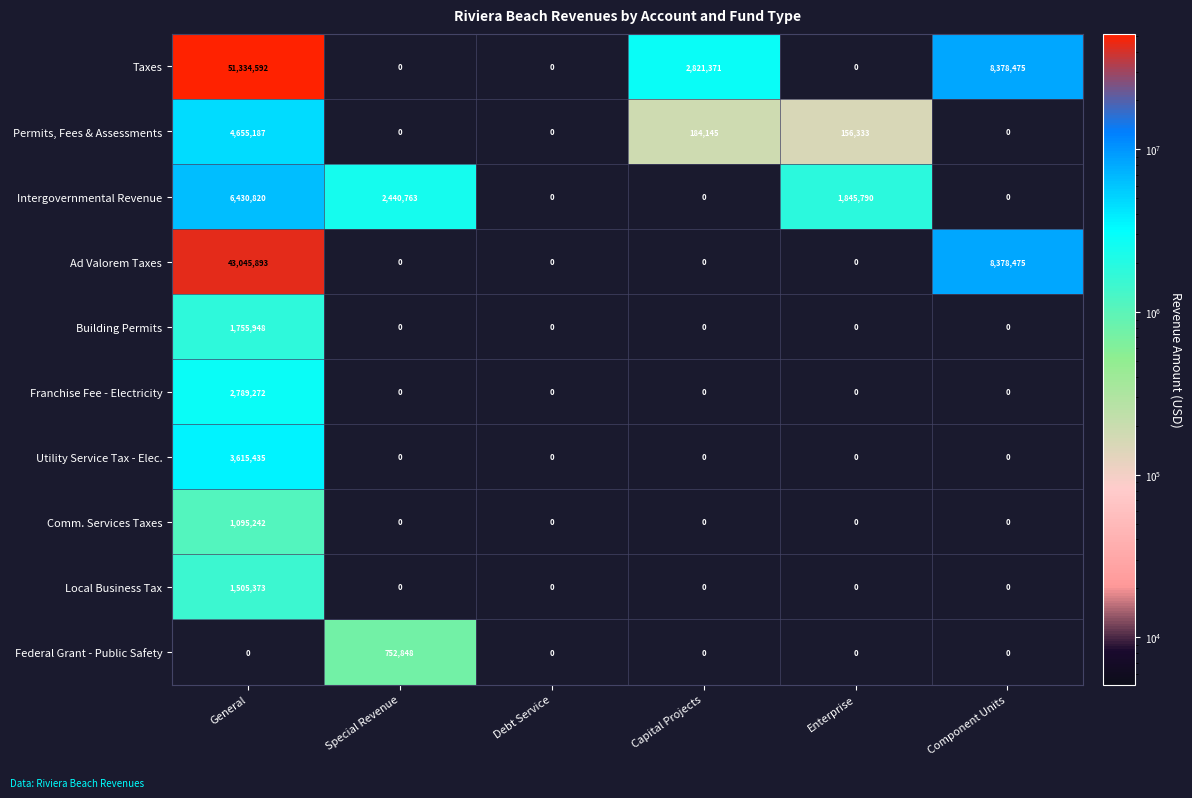

Which series has the largest total across all categories?

Taxes